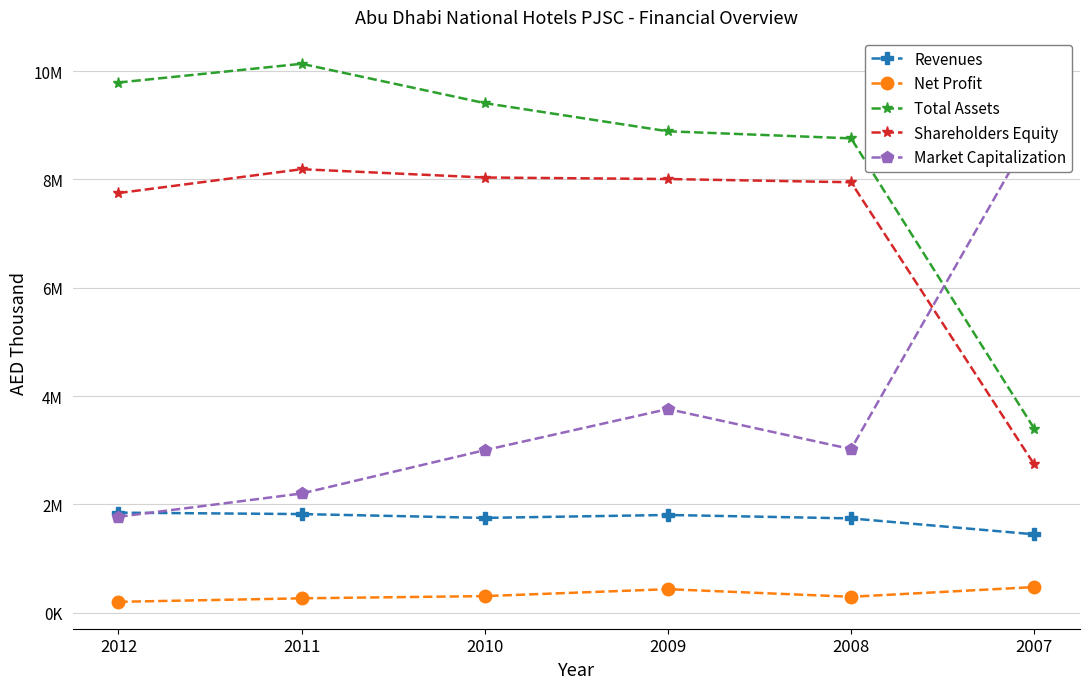

Does the chart display data point markers on the line(s)?

Yes